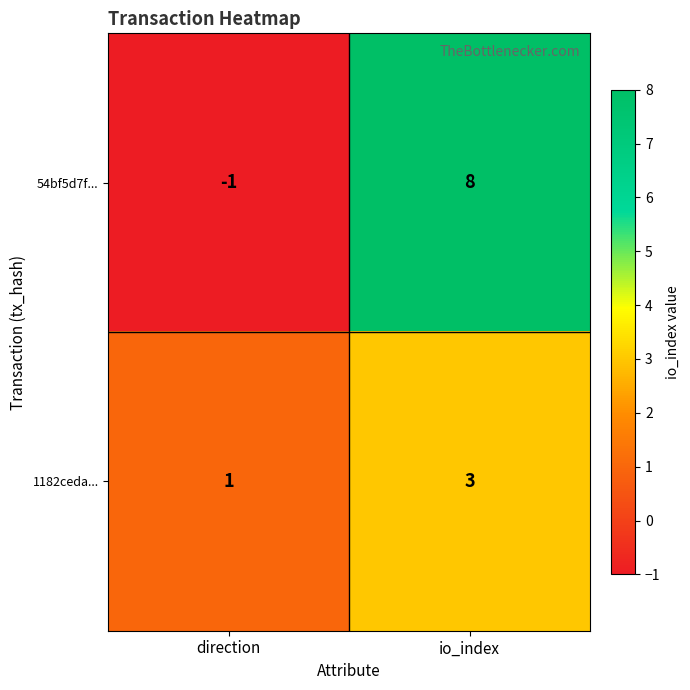

What value does the 54bf5d7f... series have at io_index?

8